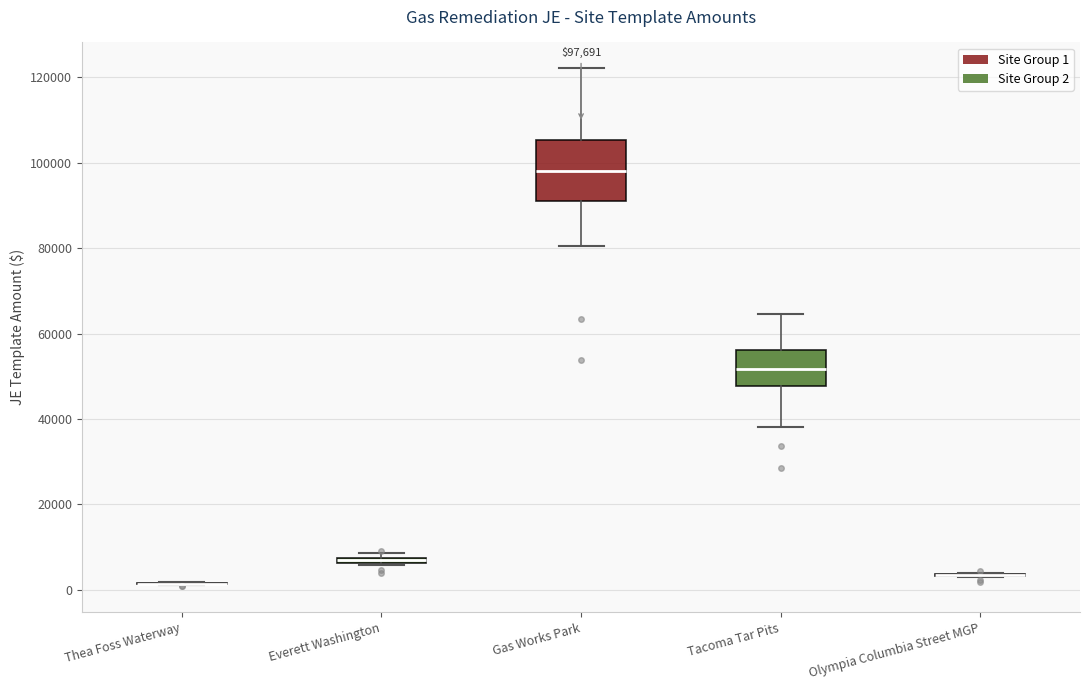

Comparing the boxes themselves (not the whiskers), which one is the tallest?

Gas Works Park